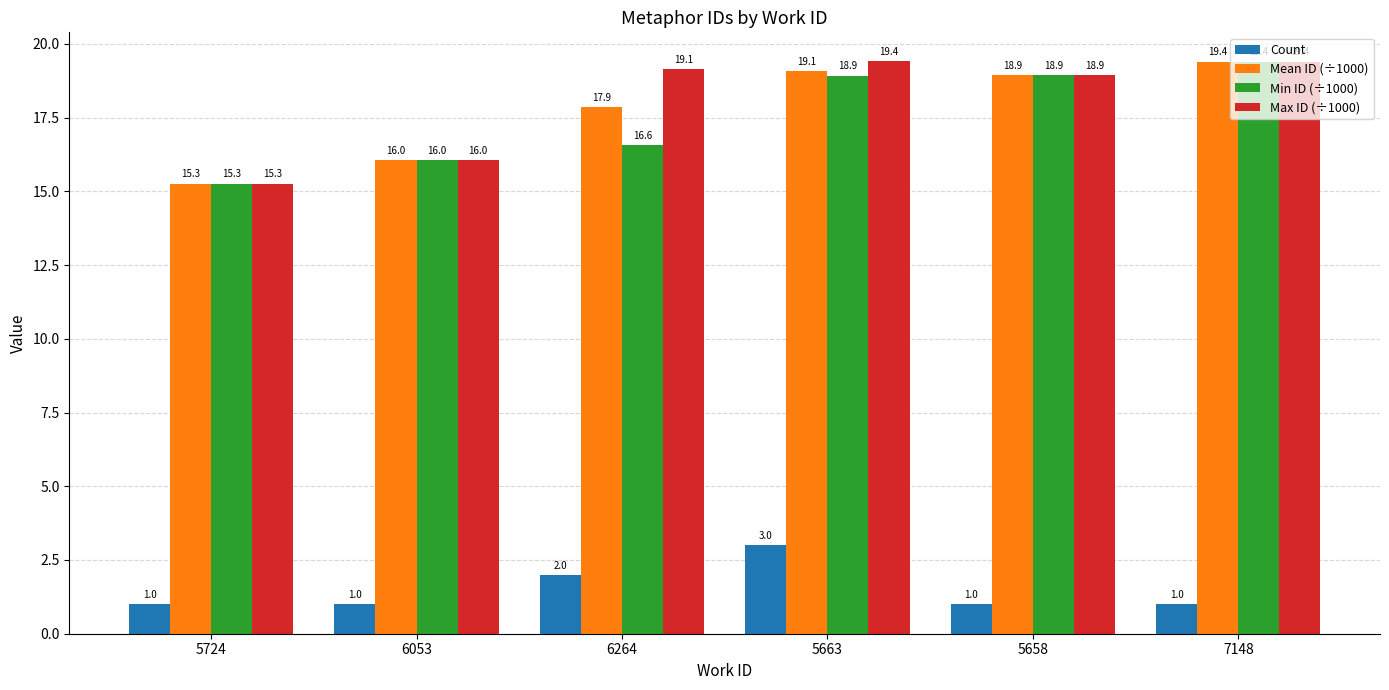

The Count series shows 0.9 at 6264. True or false?

False